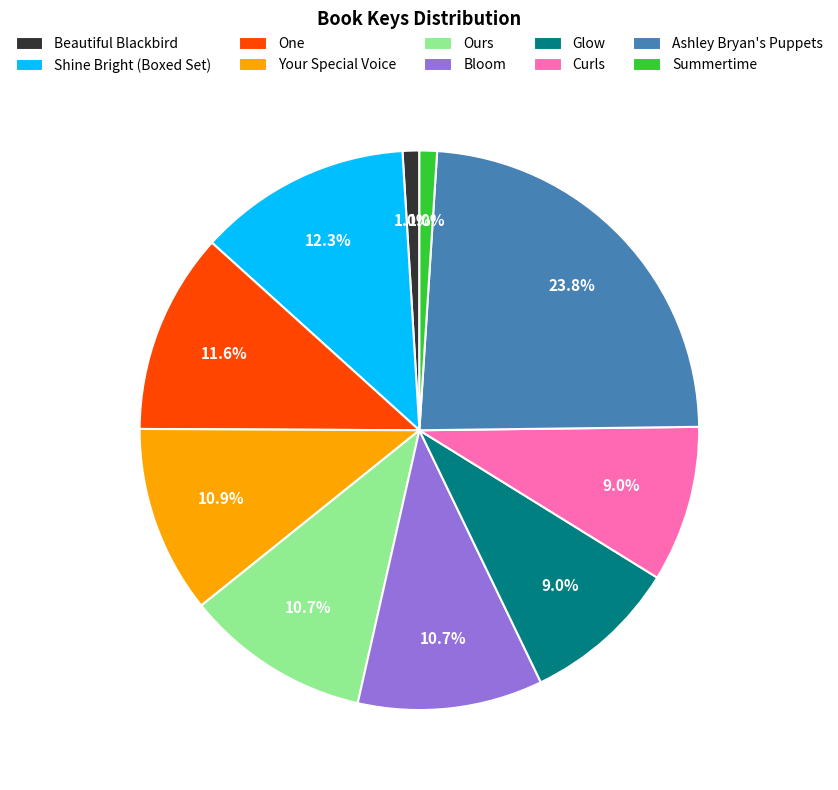

The Shine Bright (Boxed Set) slice represents 1% of the pie. True or false?

False